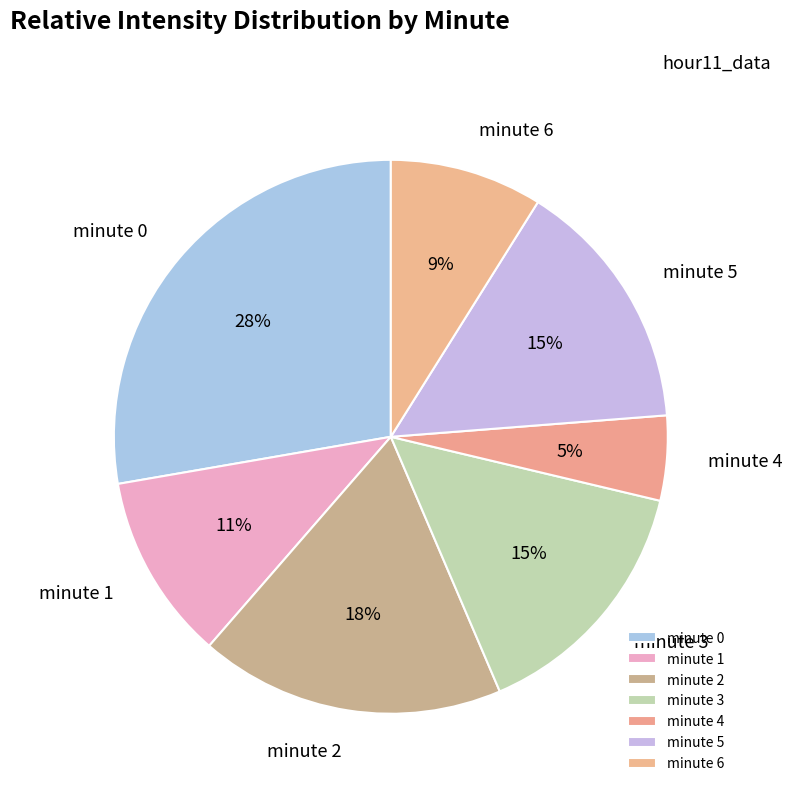

To the nearest percent, what portion does minute 0 represent?

28%